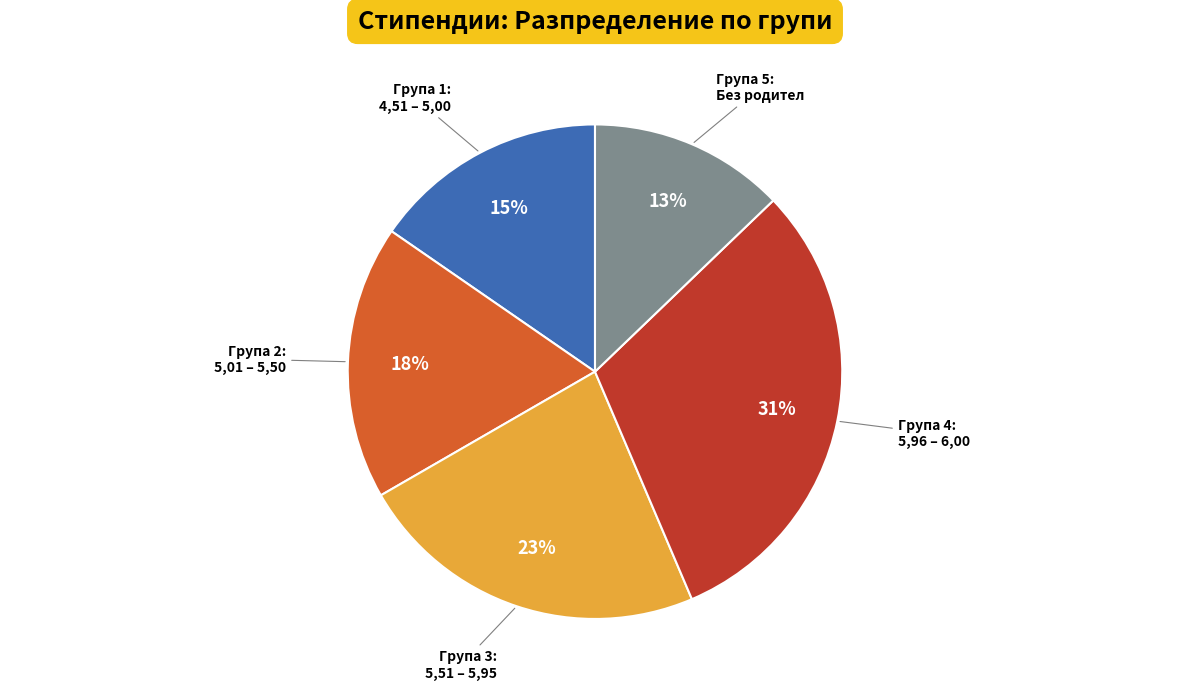

Is there any slice that represents more than half of the pie?

No